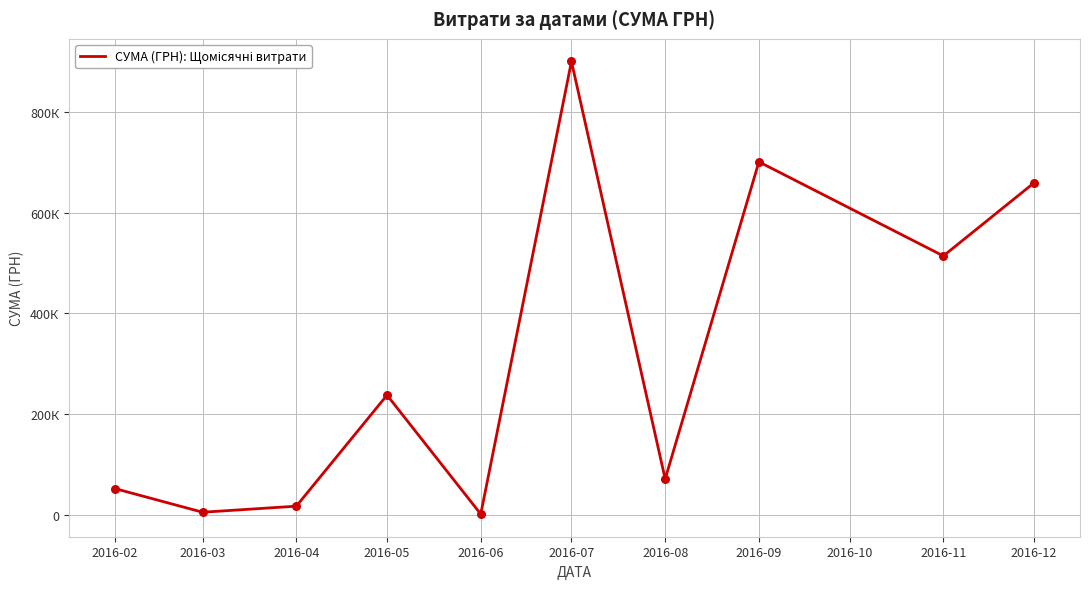

Does the chart have visible grid lines?

Yes